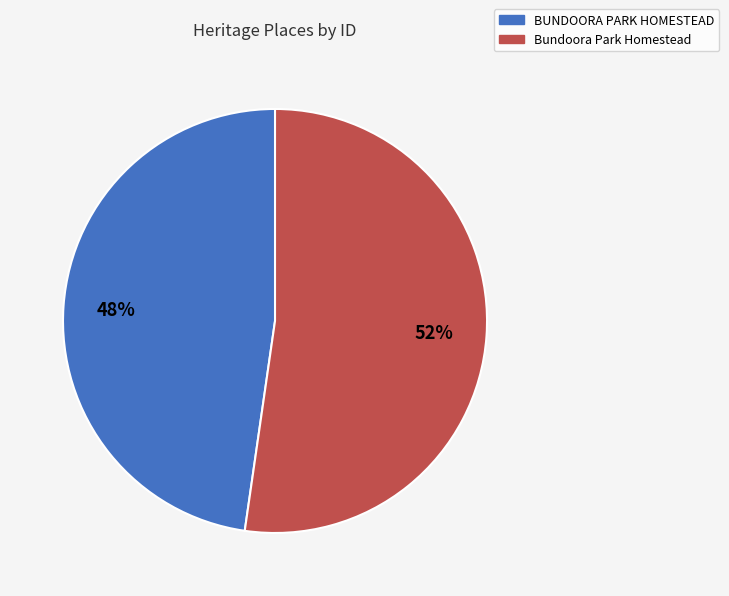

How many slices are in this pie chart?

2